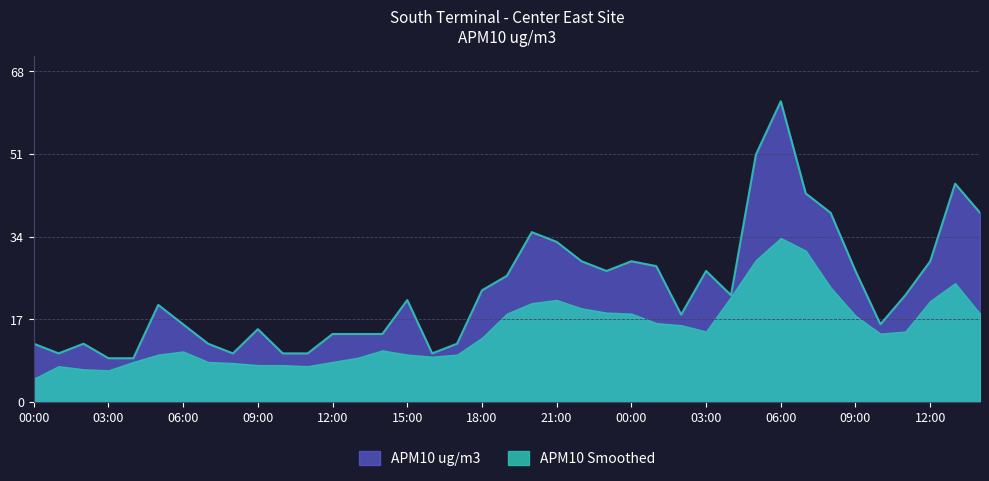

What is the label of the 12th point from the right?

03:00